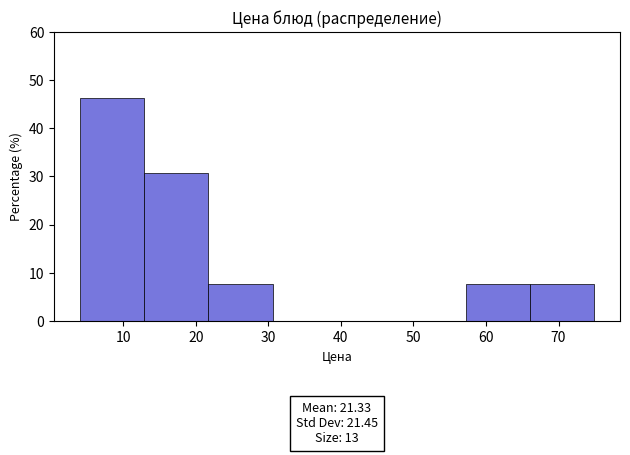

Over which range of the x-axis is the bar tallest?

4 to 13